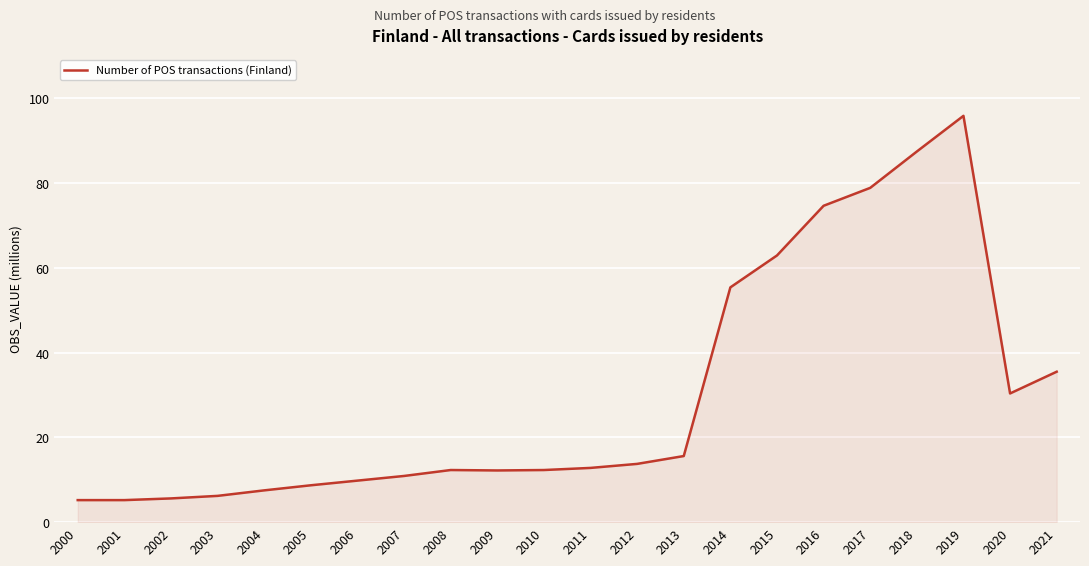

What is the difference between the second highest and second lowest values?

82.3